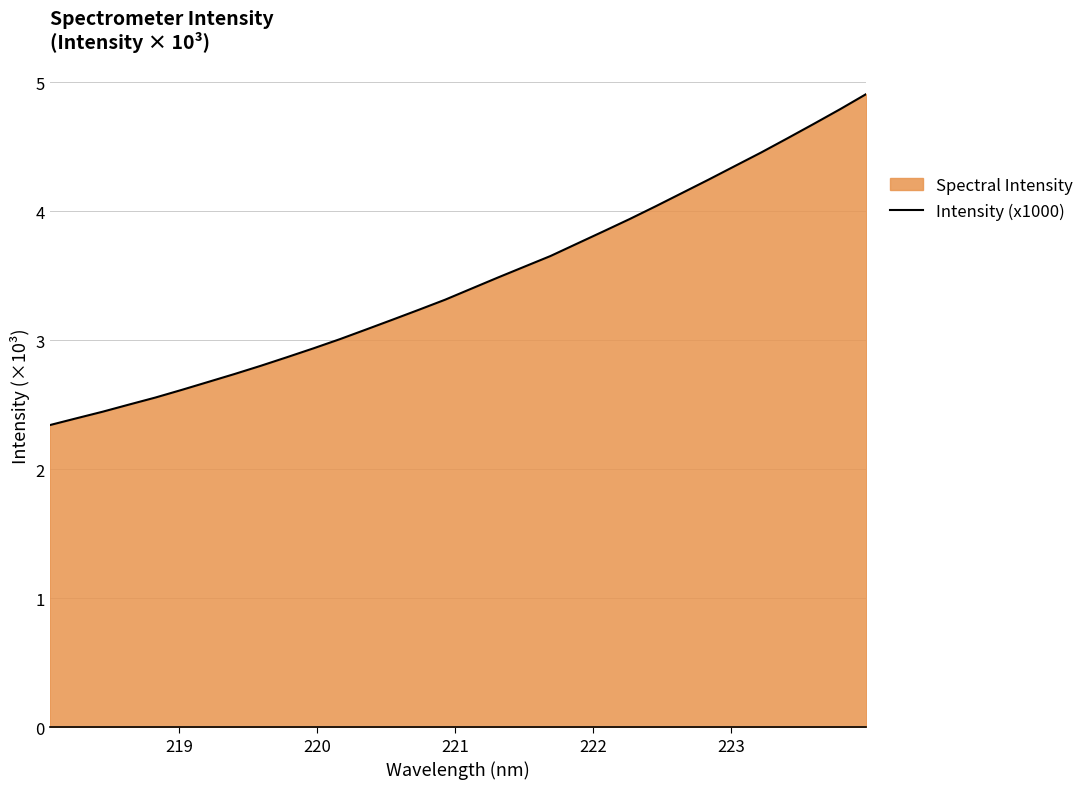

What is the difference between the maximum and minimum values?

2.6